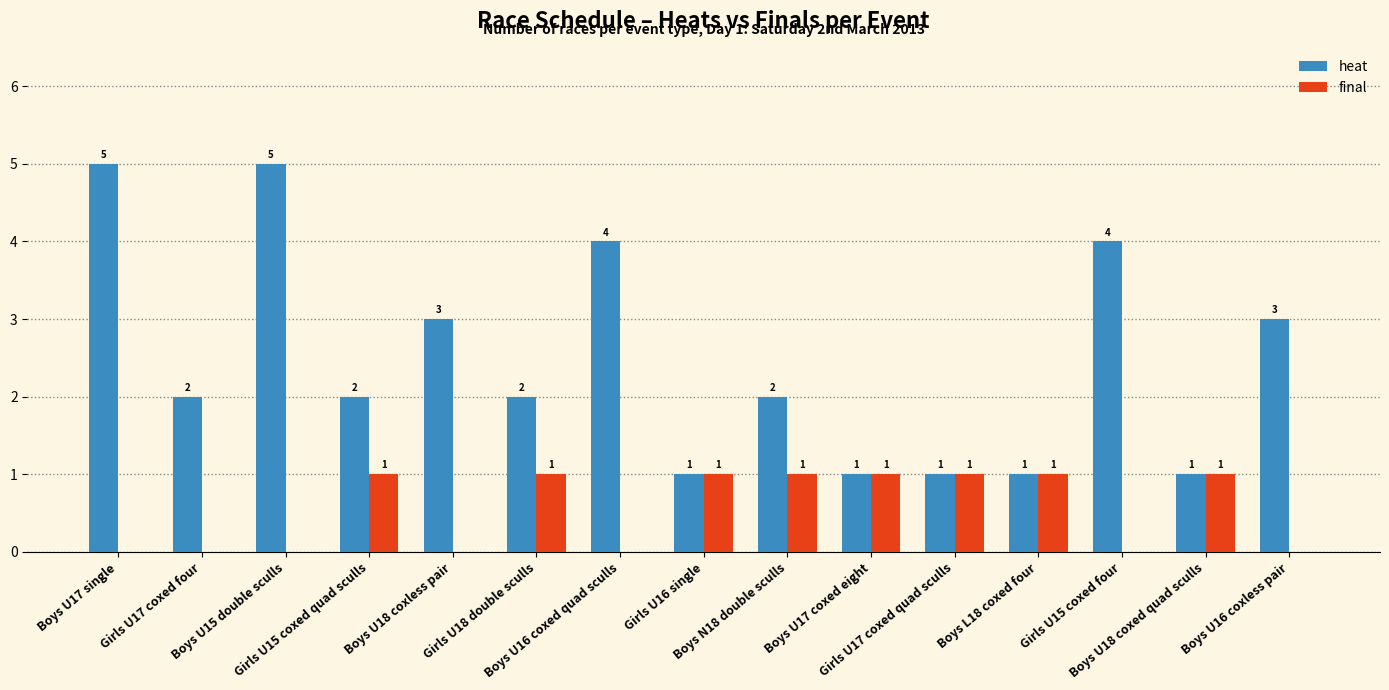

What is the average value of the final series?

1